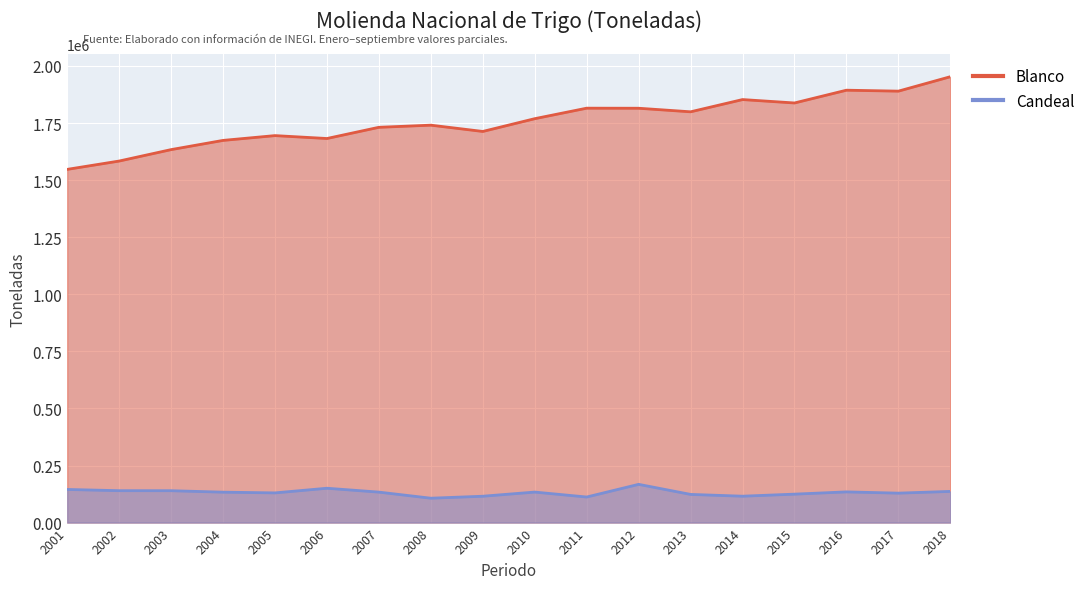

List the labels in order of Candeal value, largest first.

2012, 2006, 2001, 2002, 2003, 2018, 2016, 2010, 2007, 2004, 2005, 2017, 2015, 2013, 2014, 2009, 2011, 2008